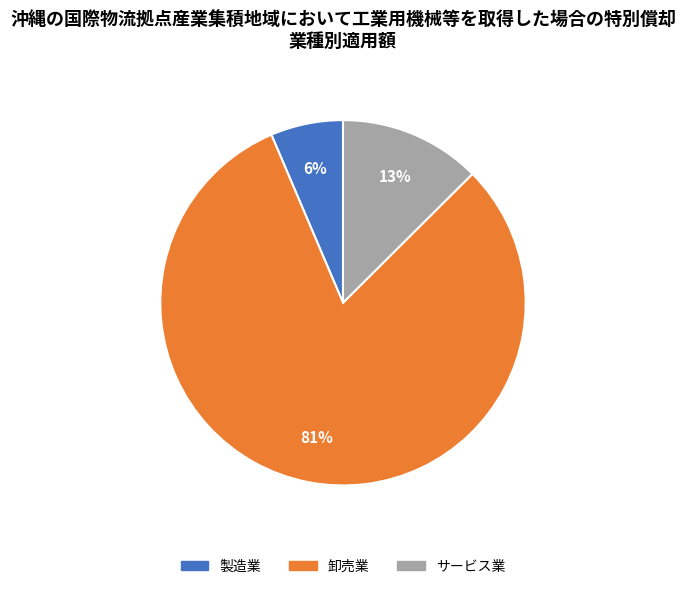

The 卸売業 slice represents 73% of the pie. True or false?

False